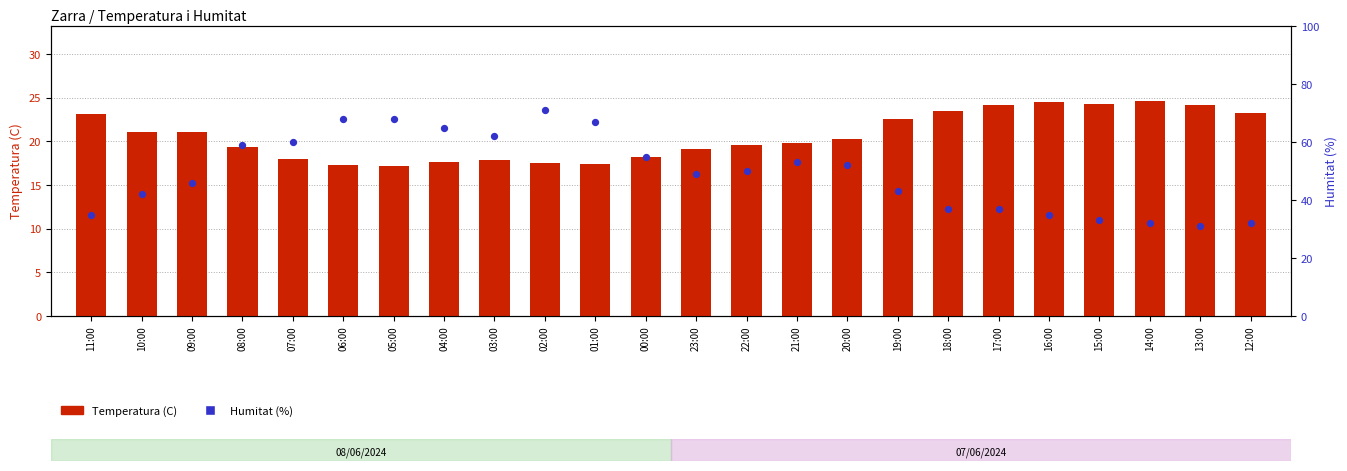

Which series contains the lowest Y value?

Temperatura (C)